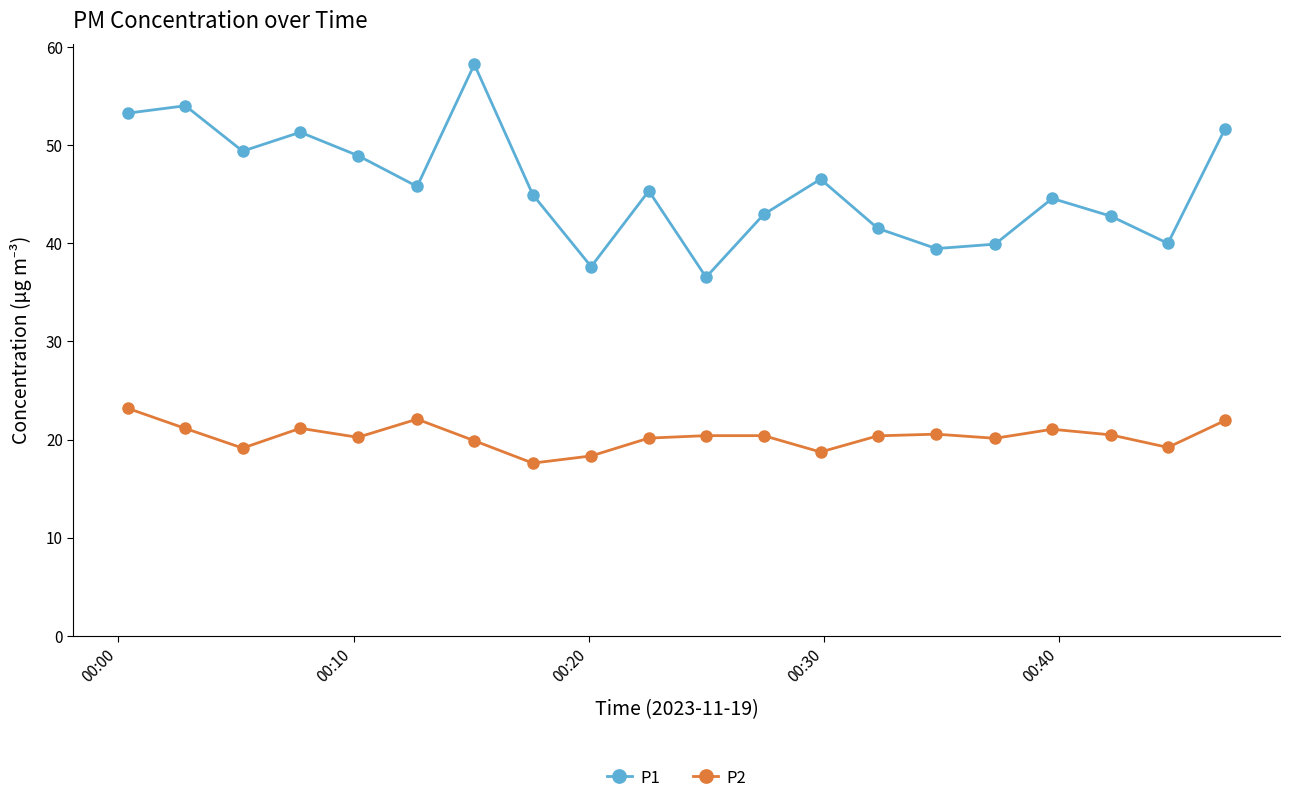

True or false: P1 and P2 intersect in this chart.

False